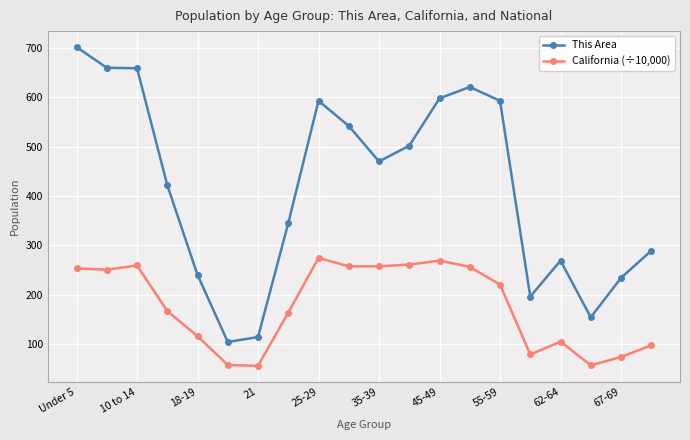

What are all the series names shown in the legend?

This Area, California (÷10,000)